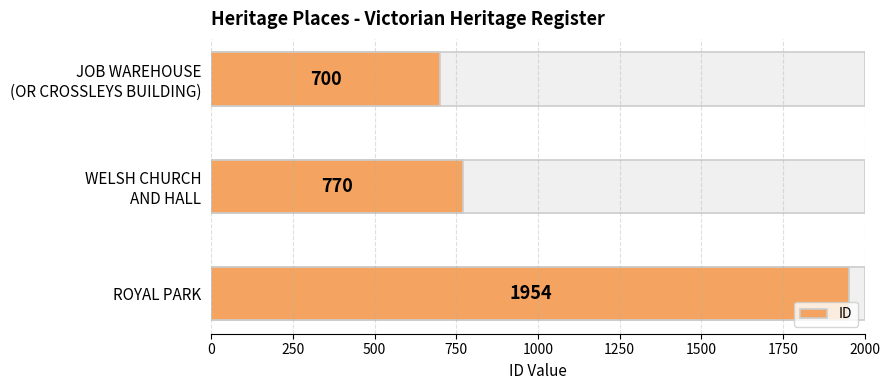

What is the sum of the values at JOB WAREHOUSE (OR CROSSLEYS BUILDING) and WELSH CHURCH AND HALL?

1470